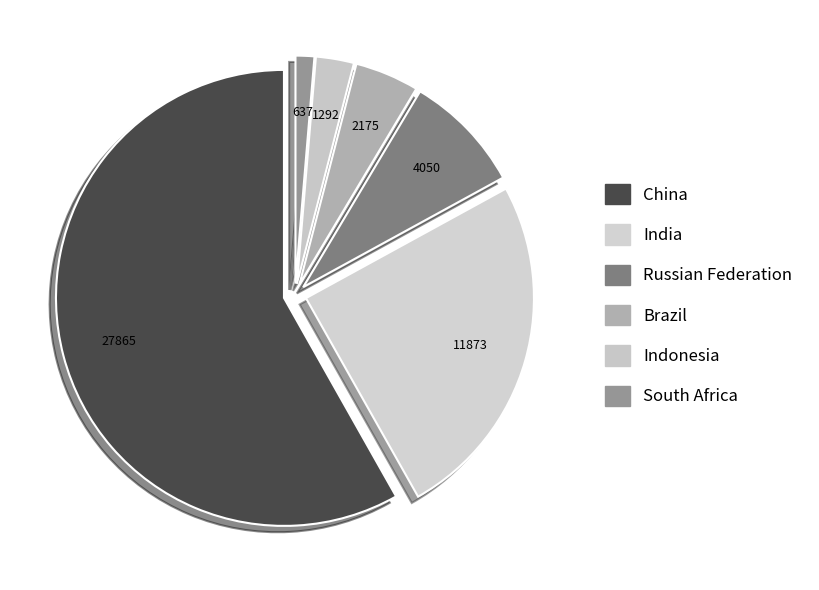

The Brazil slice represents 5% of the pie. True or false?

True